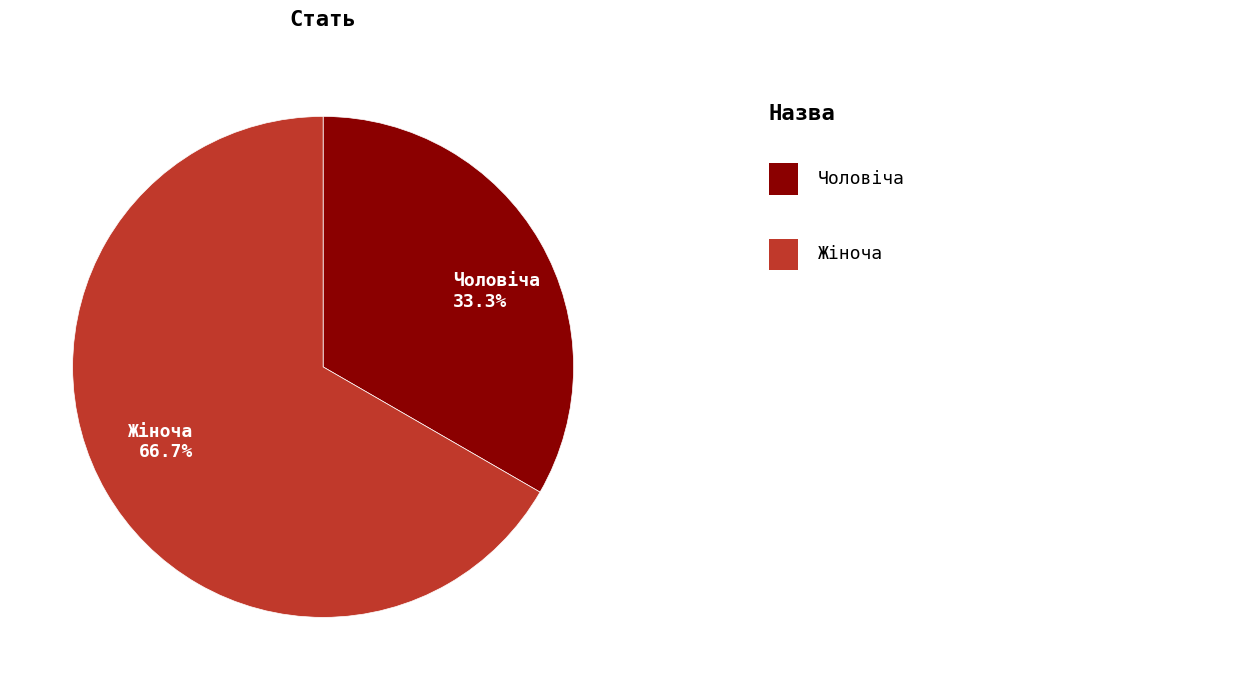

To the nearest percent, what is the difference between the Жіноча and Чоловіча slice percentages?

33%